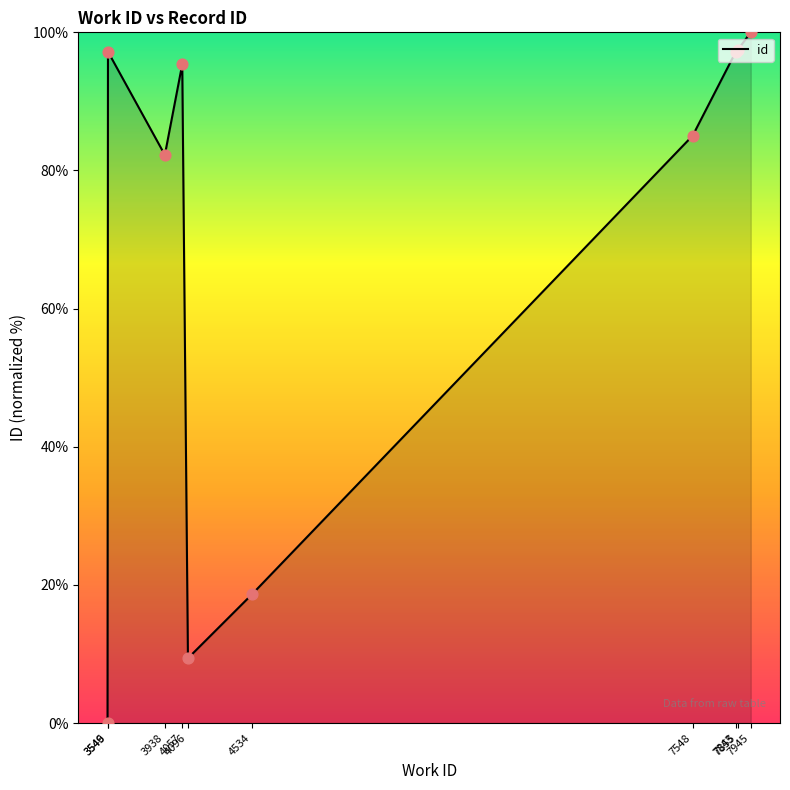

Approximately how many times larger is the value at 7843 compared to 3938?

1.2